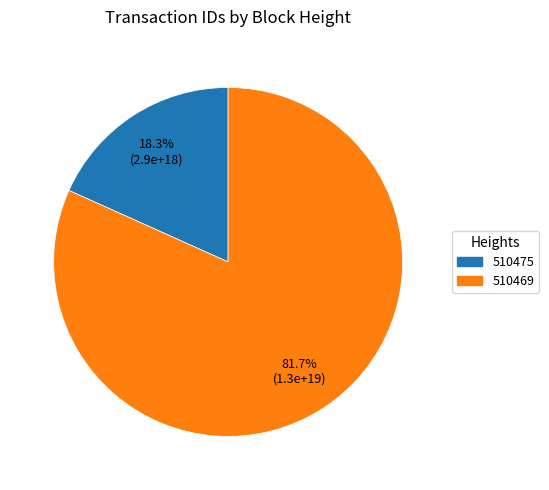

What percentage is NOT represented by 510469?

18.3%